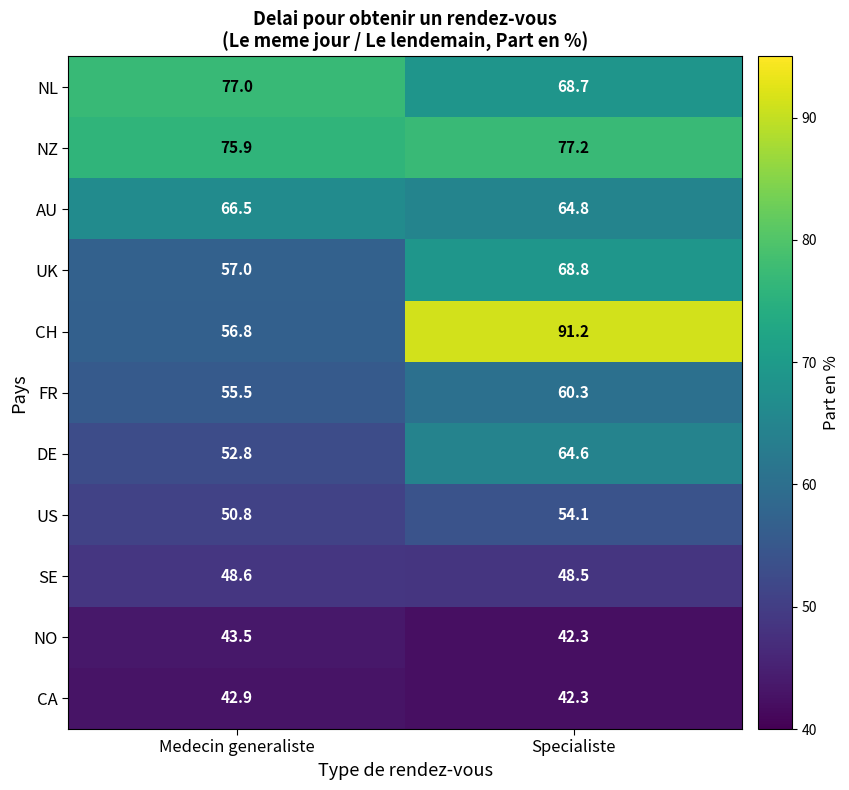

Rank the series by their maximum value, from lowest to highest.

CA, NO, SE, US, FR, DE, AU, UK, NL, NZ, CH